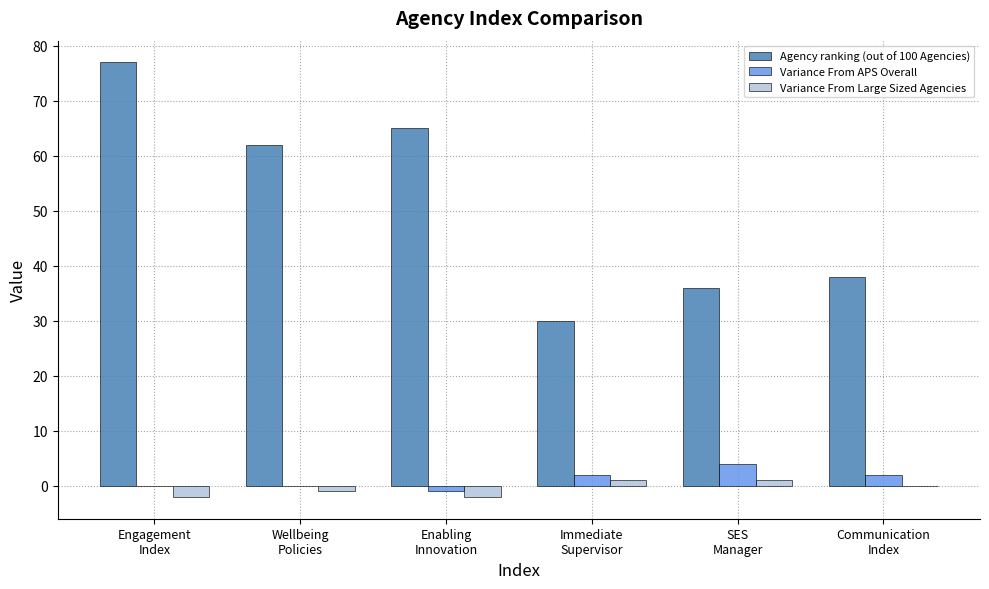

What is the highest value of the Variance From APS Overall series?

4